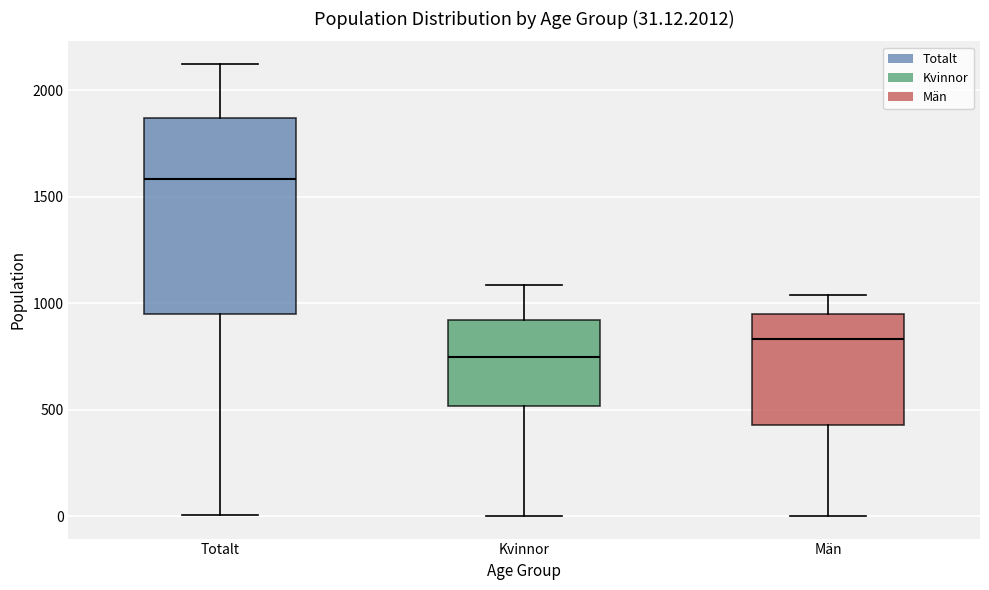

Which box is the tallest, from its lower edge to its upper edge?

Totalt